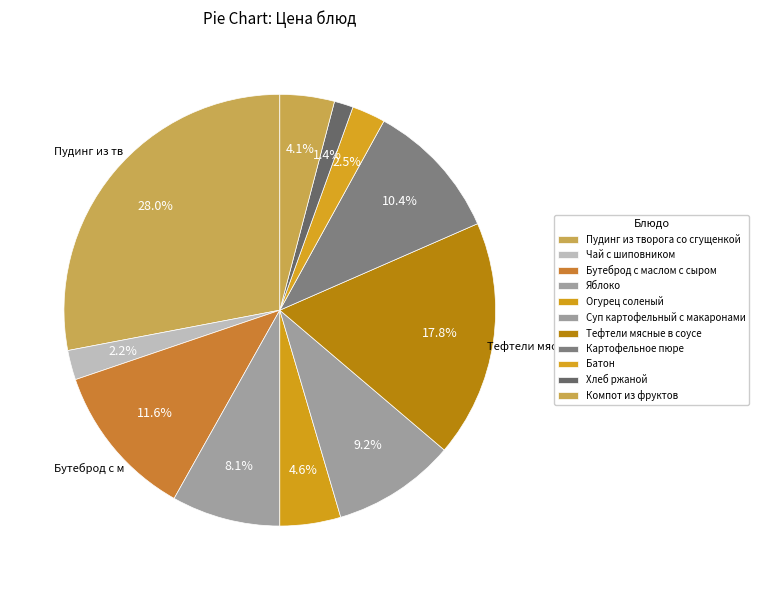

To the nearest percent, what is the difference between the Чай с шиповником and Огурец соленый slice percentages?

2%